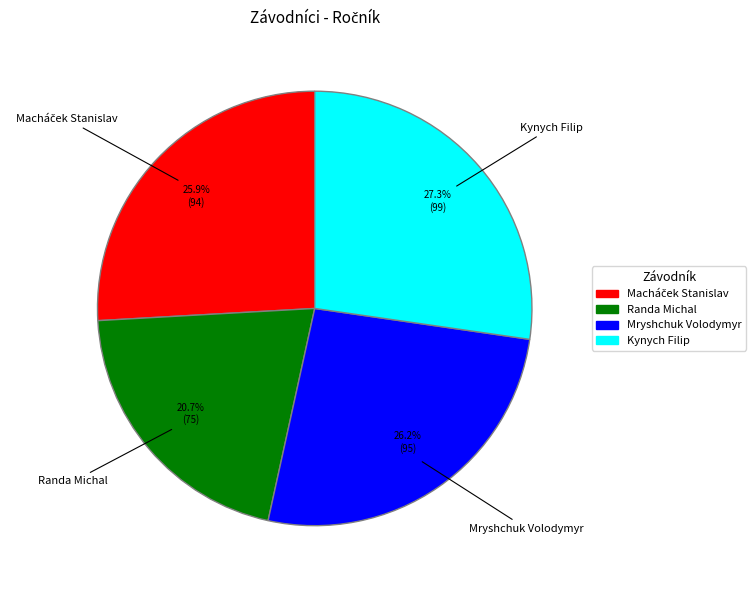

How many segments does this pie chart have?

4